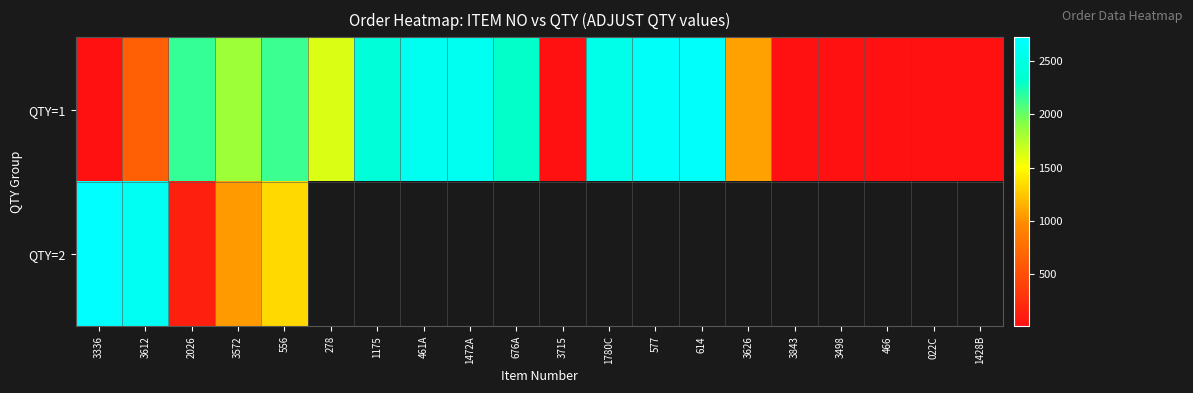

At which label does QTY=2 reach its minimum?

2026